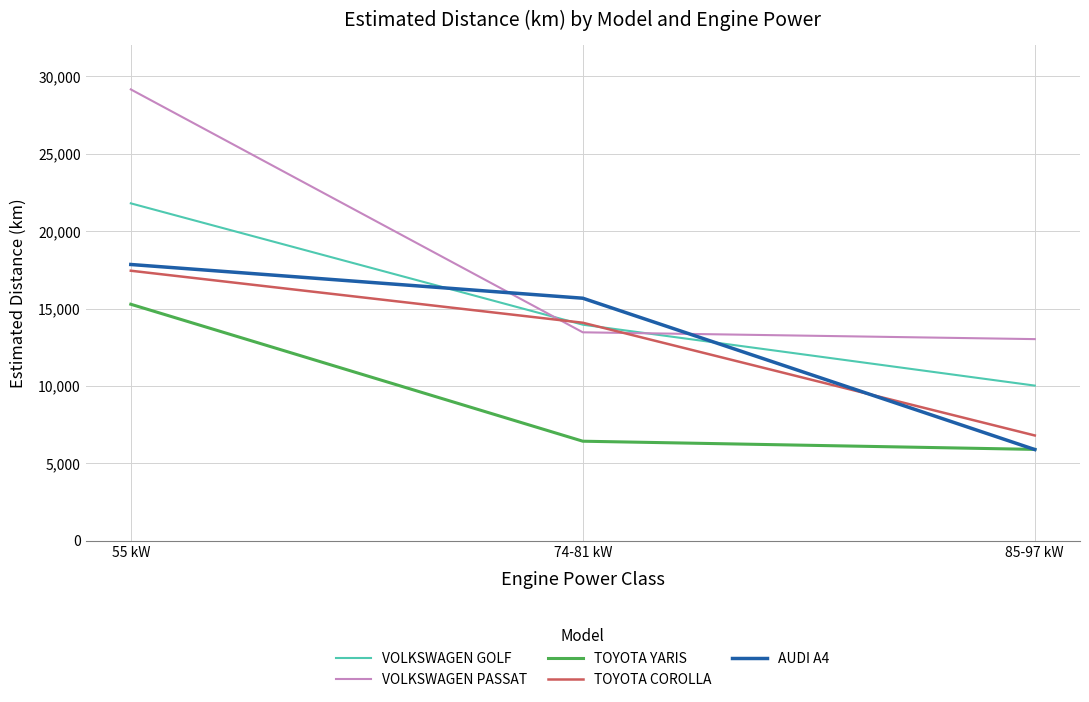

What is the lowest value of the TOYOTA YARIS series?

5900.8